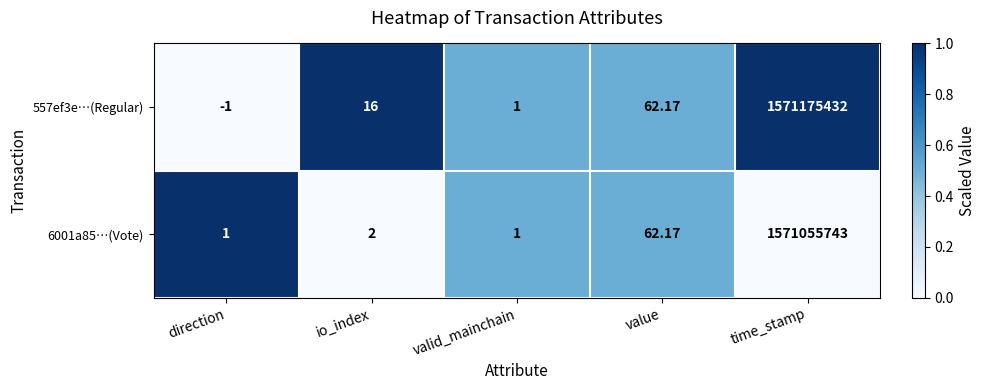

Which series has the largest range (max minus min)?

557ef3e…(Regular)